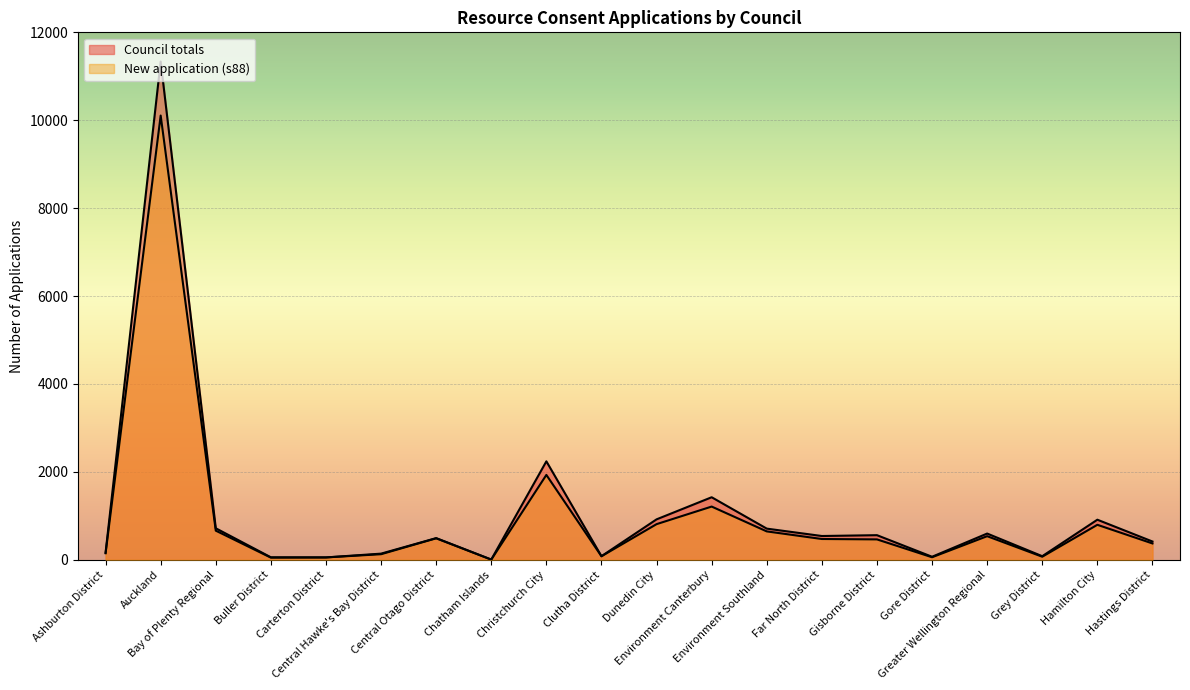

Which series has the largest total across all categories?

Council totals